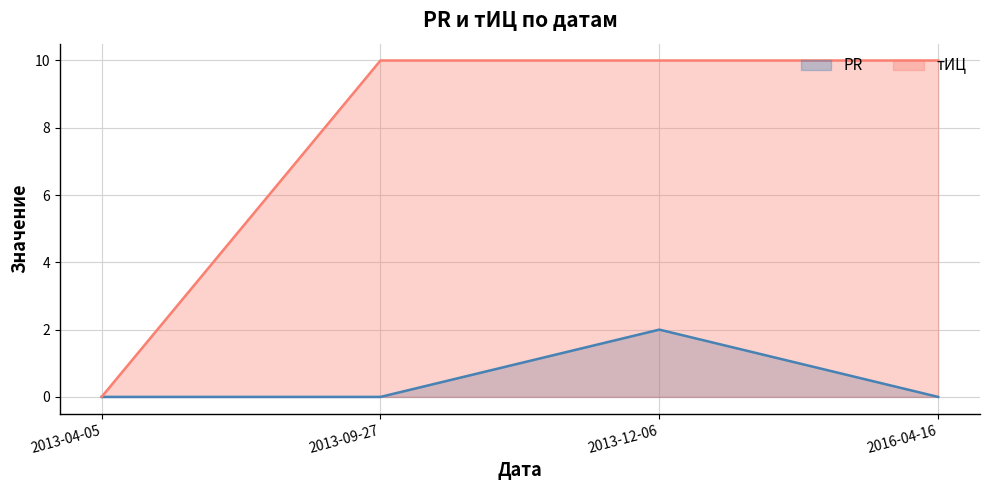

Which label corresponds to the largest value in the chart?

2013-09-27